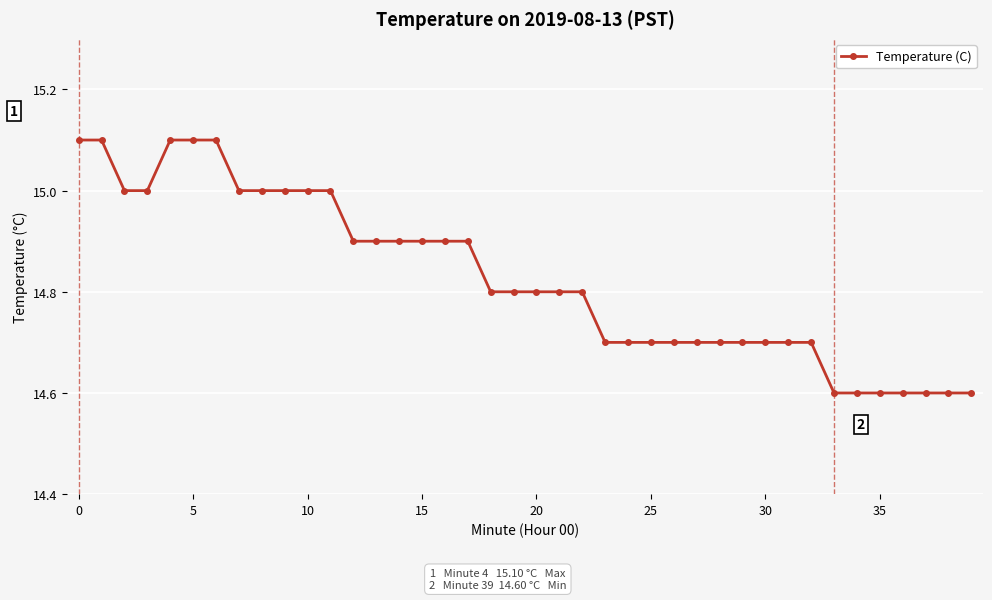

How many values are between 14 and 15?

35